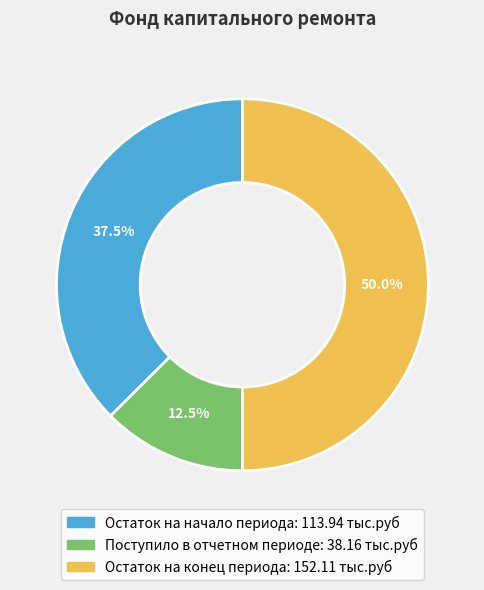

What is the smallest slice in the pie chart?

Поступило в отчетном периоде